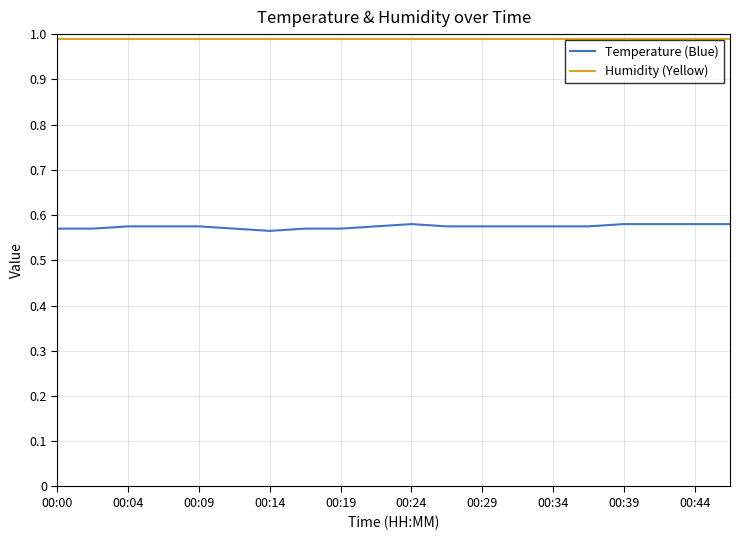

Which series has the largest total across all categories?

Humidity (Yellow)